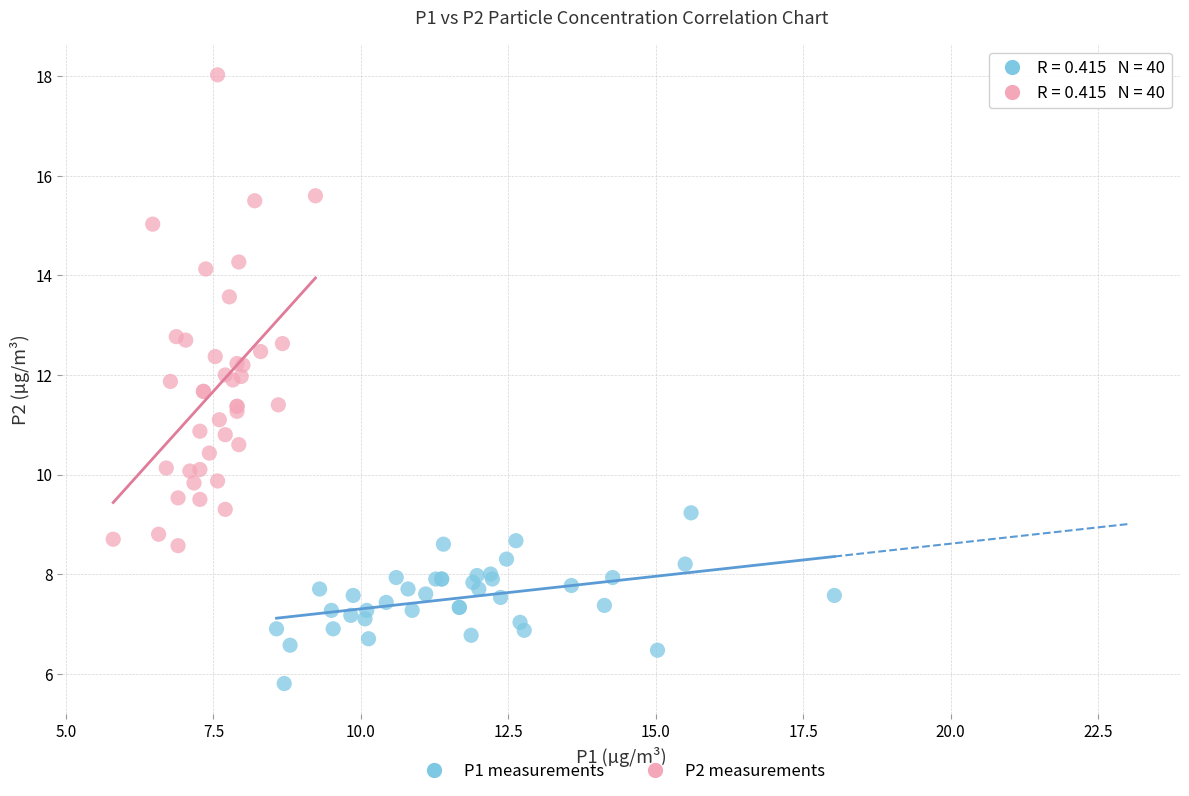

Which series reaches the maximum Y coordinate?

P2 measurements